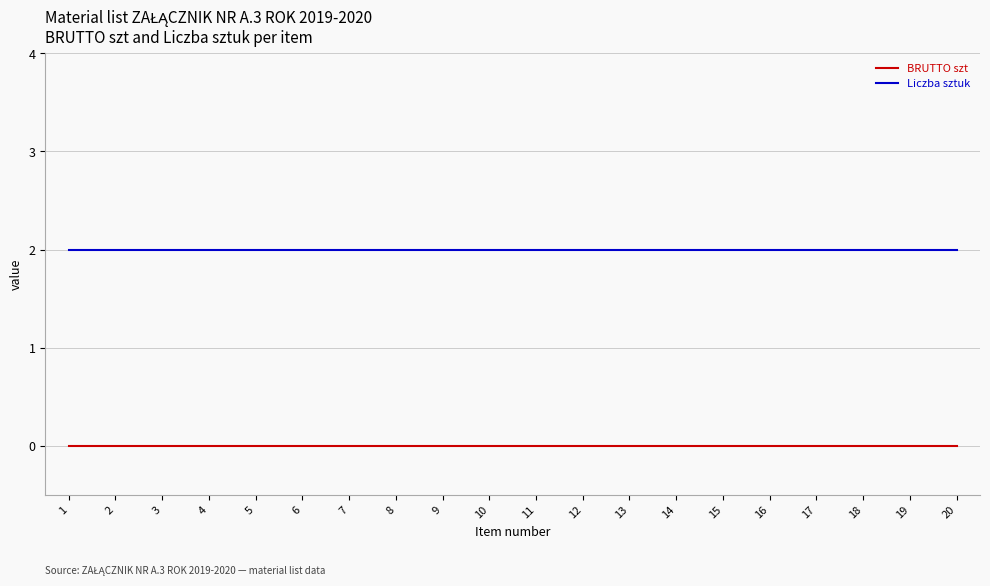

Which series has the largest total across all categories?

Liczba sztuk